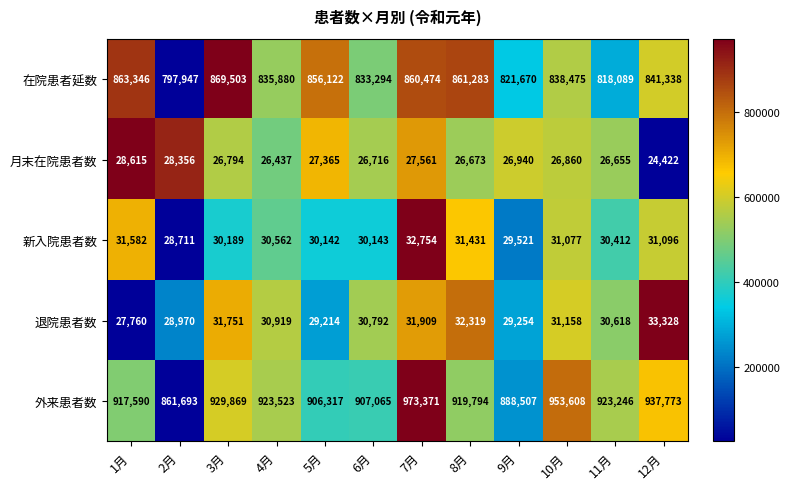

How many series are shown in this chart?

5